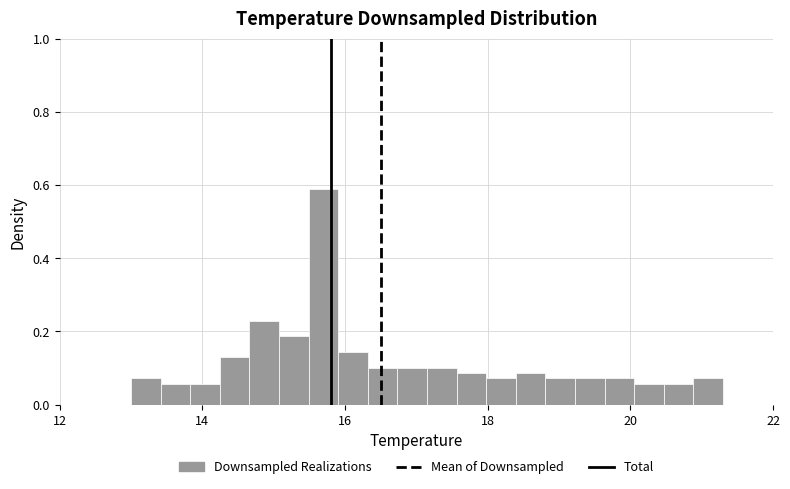

Around what value on the x-axis is the tallest bar? Give the approximate position of its centre, as read against the axis.

15.6